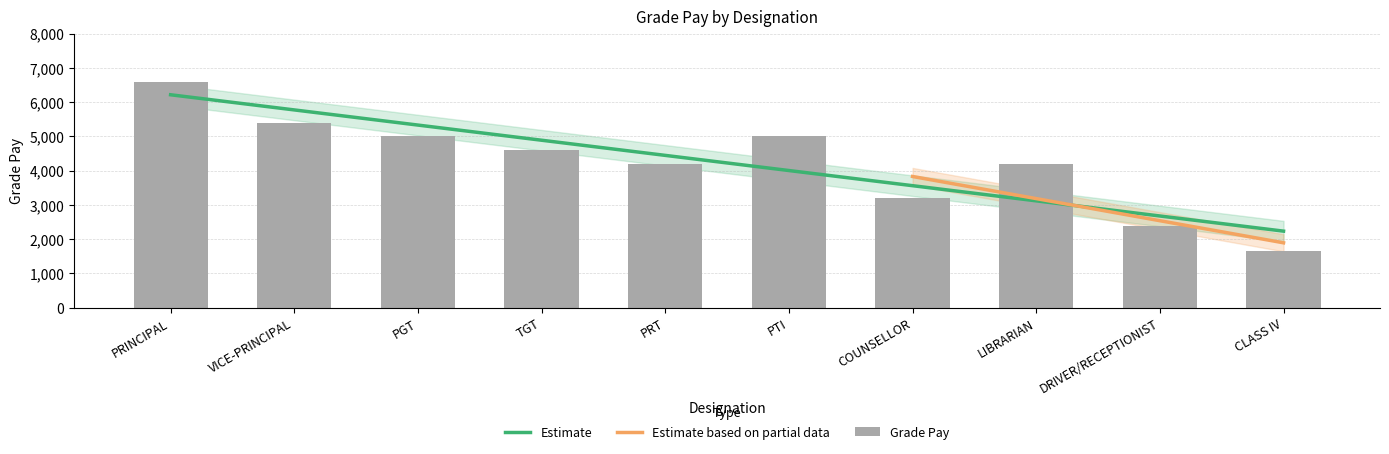

What is the difference between the maximum and minimum values?

4950